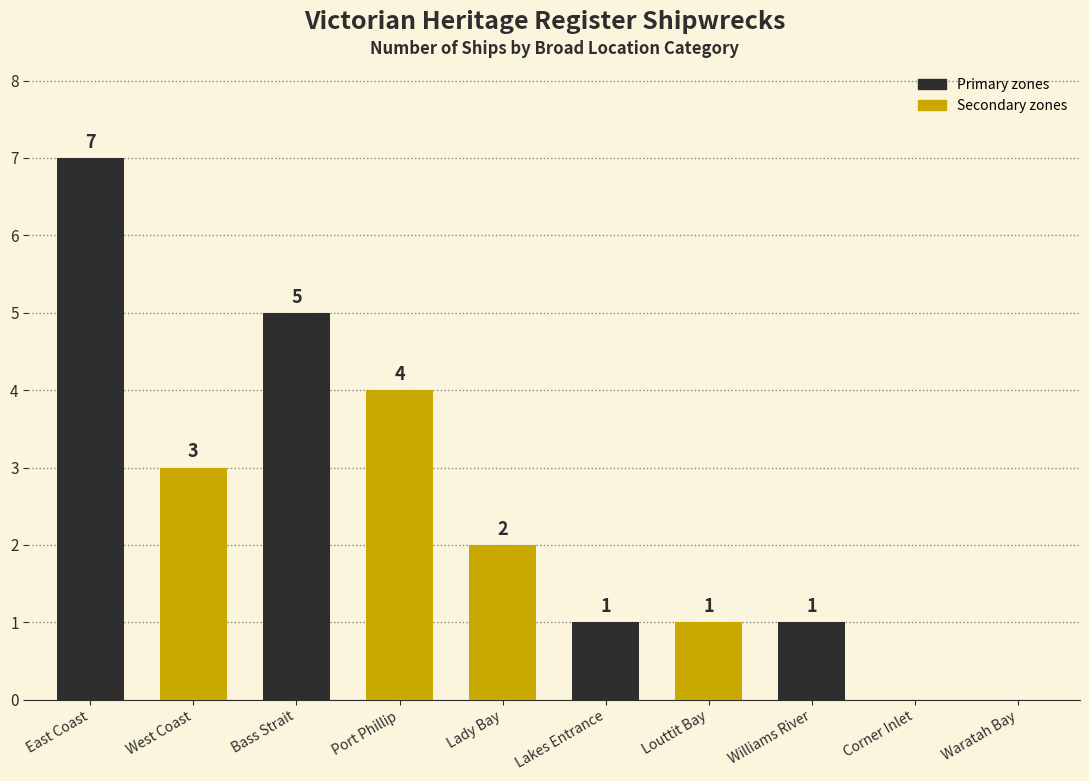

What is the maximum value shown in the chart?

7